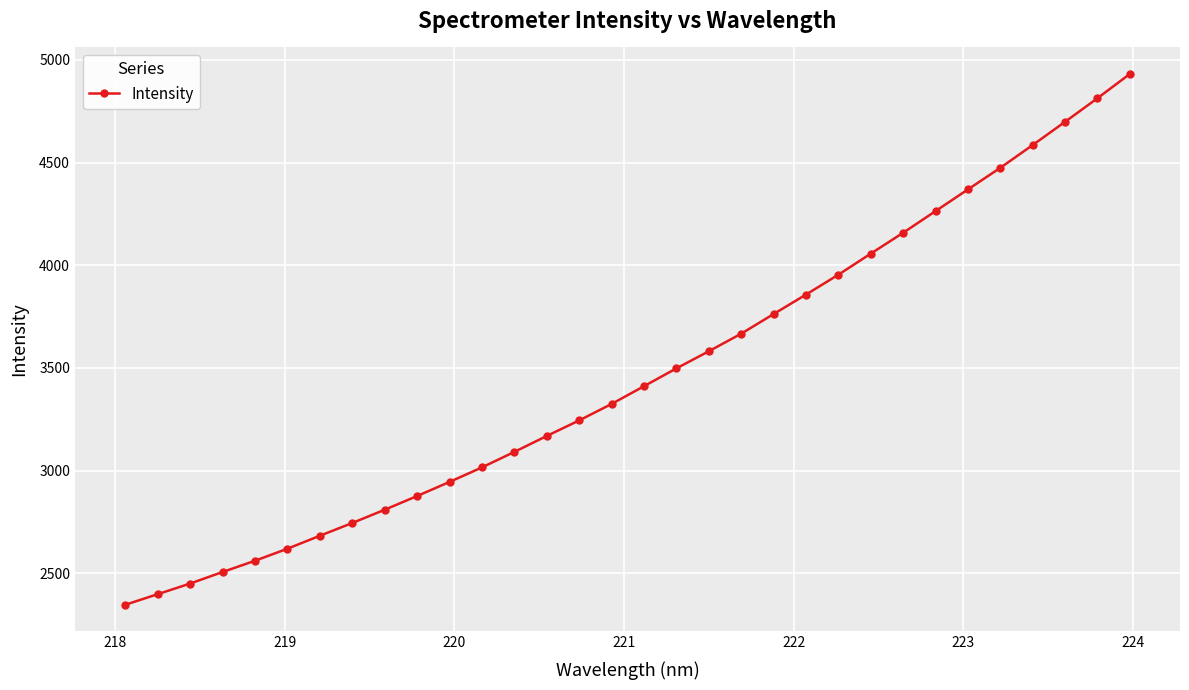

What is the difference between the maximum and second lowest values?

2533.2